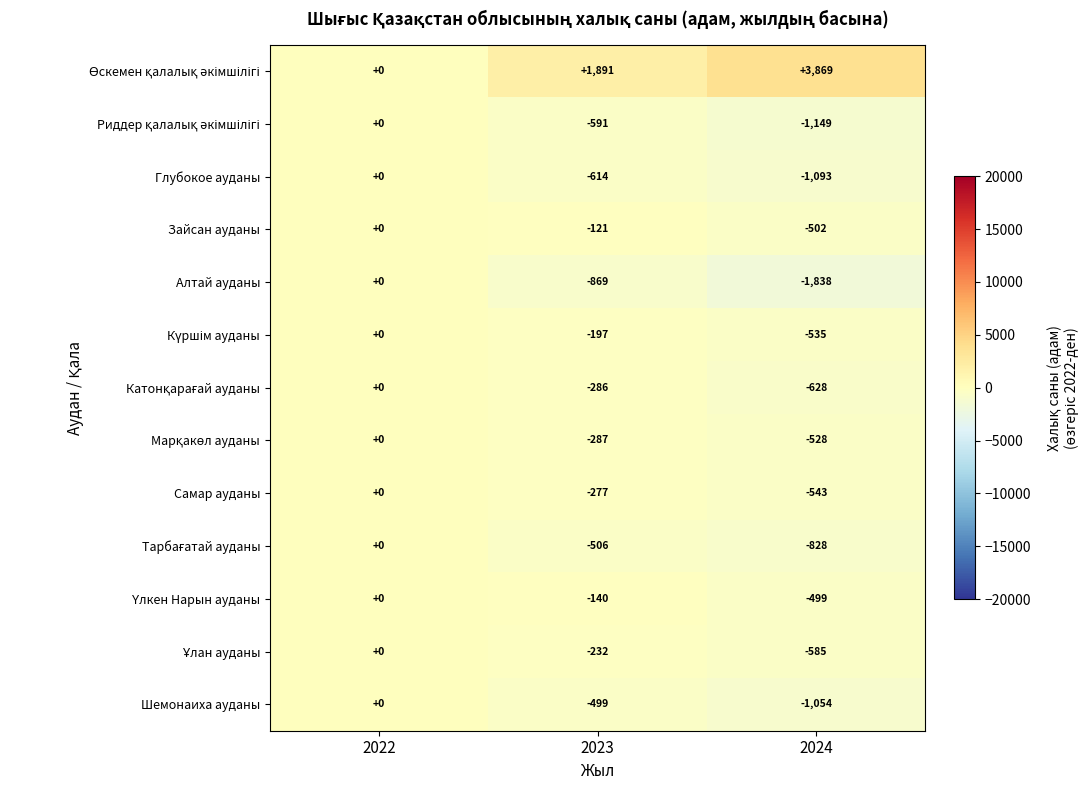

What is the difference between the maximum and minimum values in the Самар ауданы series?

543